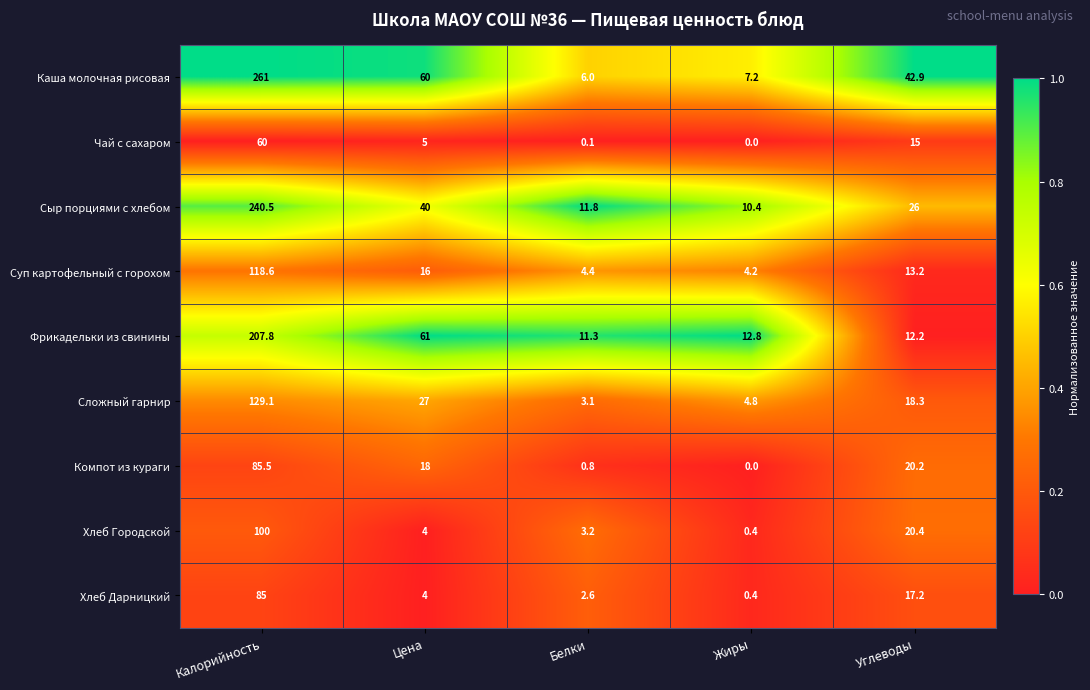

Is the value of Каша молочная рисовая at Углеводы greater than the value of Хлеб Городской at Углеводы?

Yes